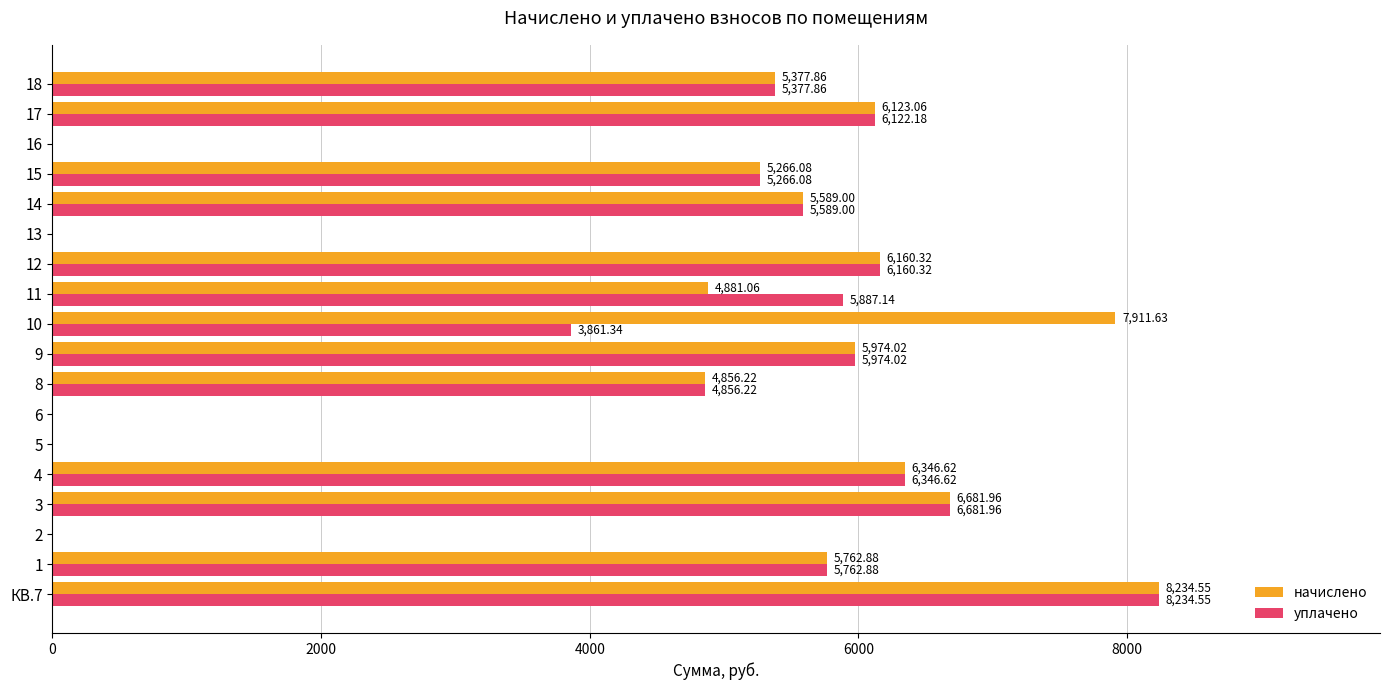

Which series changed the most between 5 and 10?

начислено